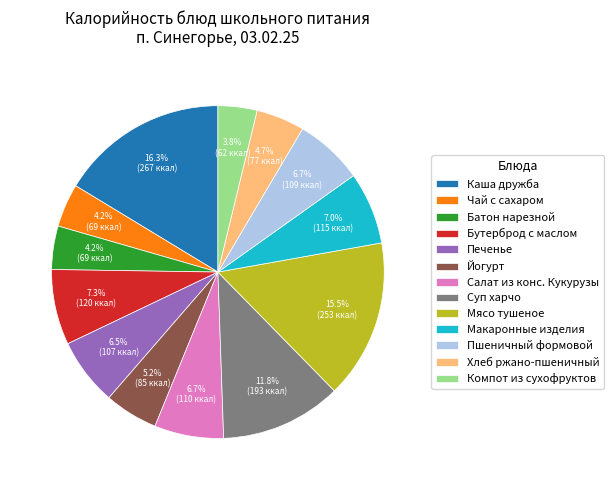

What portion of the pie excludes Каша дружба?

83.7%